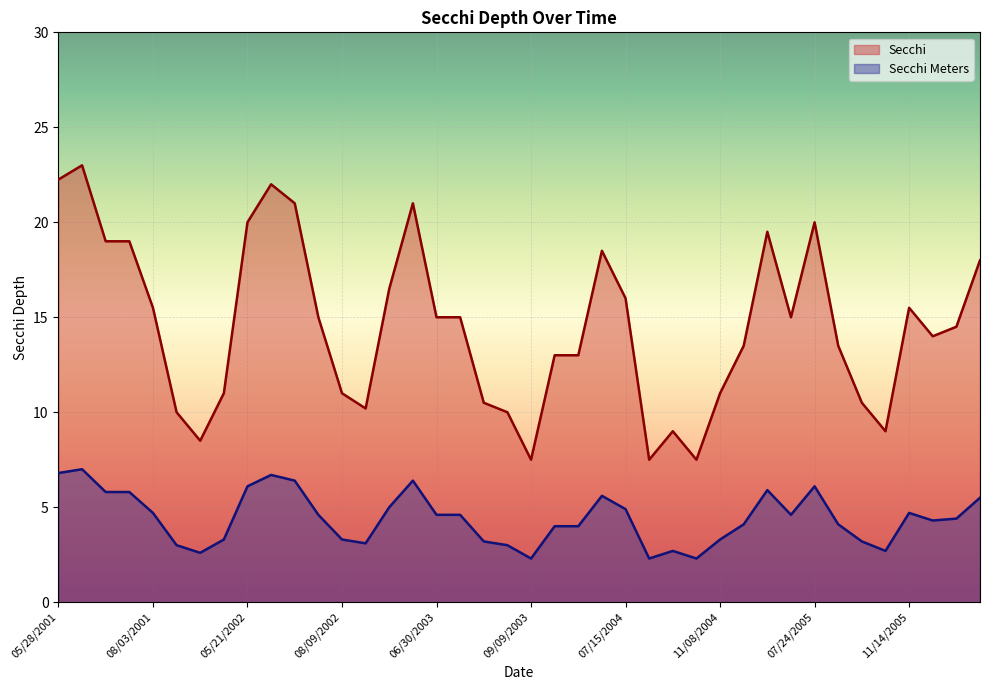

Which series has the largest total across all categories?

Secchi